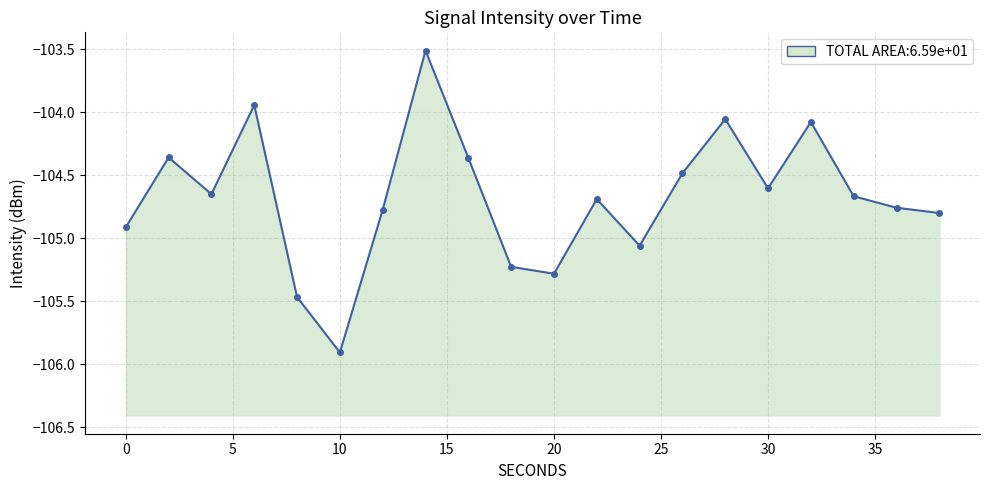

Which has a higher value, 12 or 24?

12